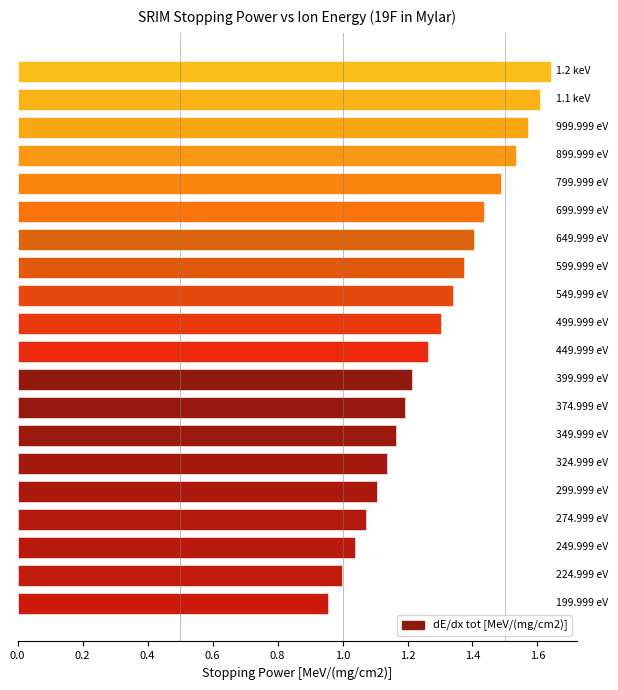

What is the difference between the second highest and second lowest values?

0.6